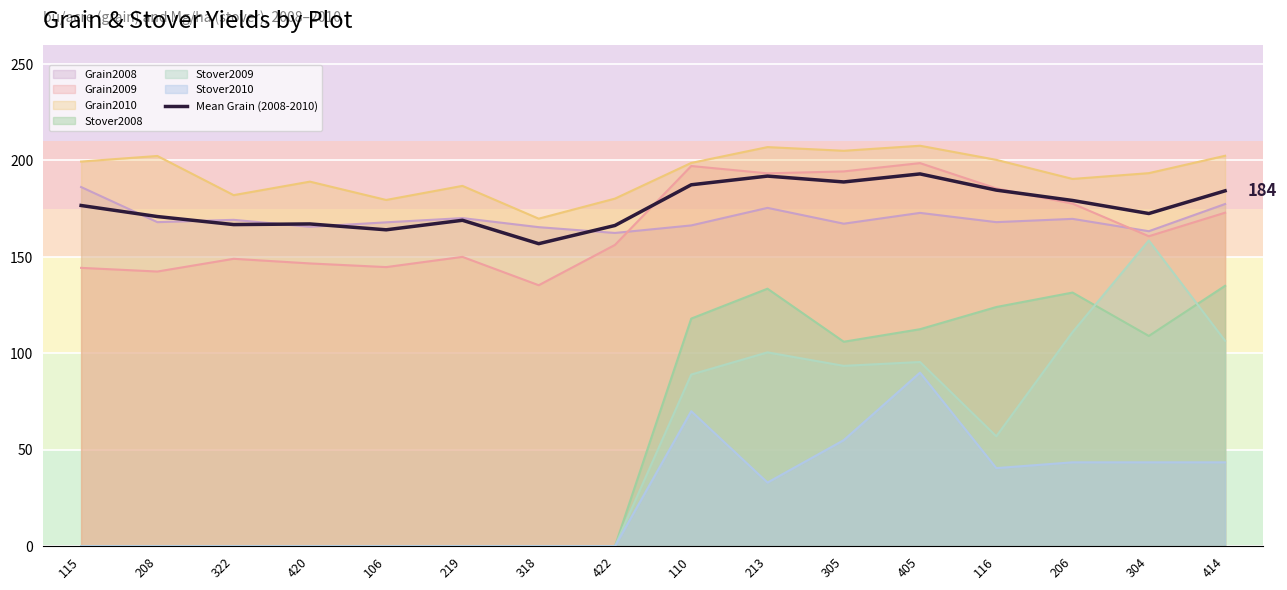

True or false: the data shows 83.9 at 116.

False